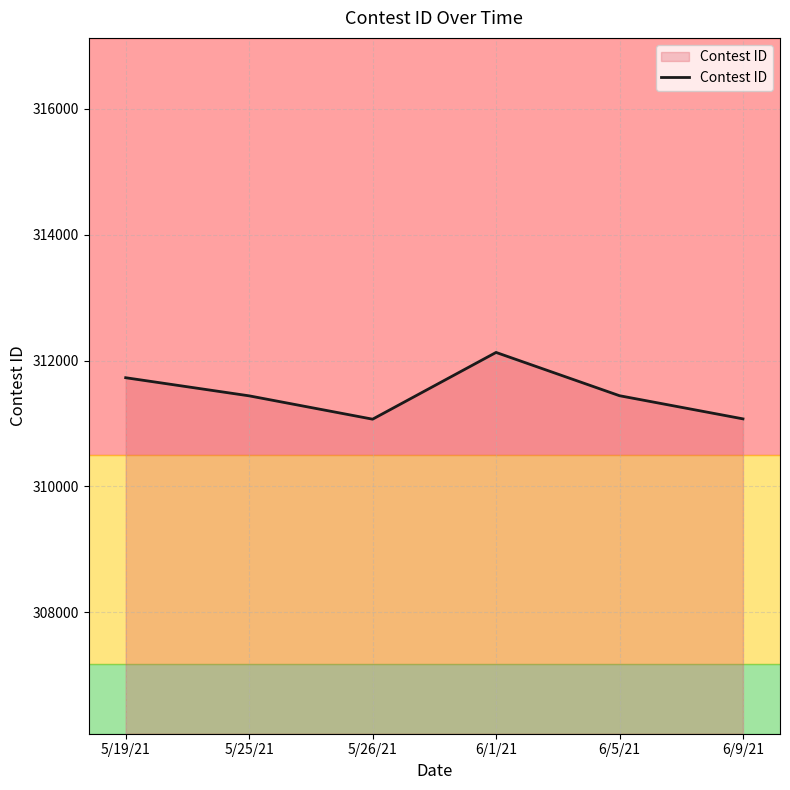

Which has a higher value, 6/5/21 or 5/26/21?

6/5/21